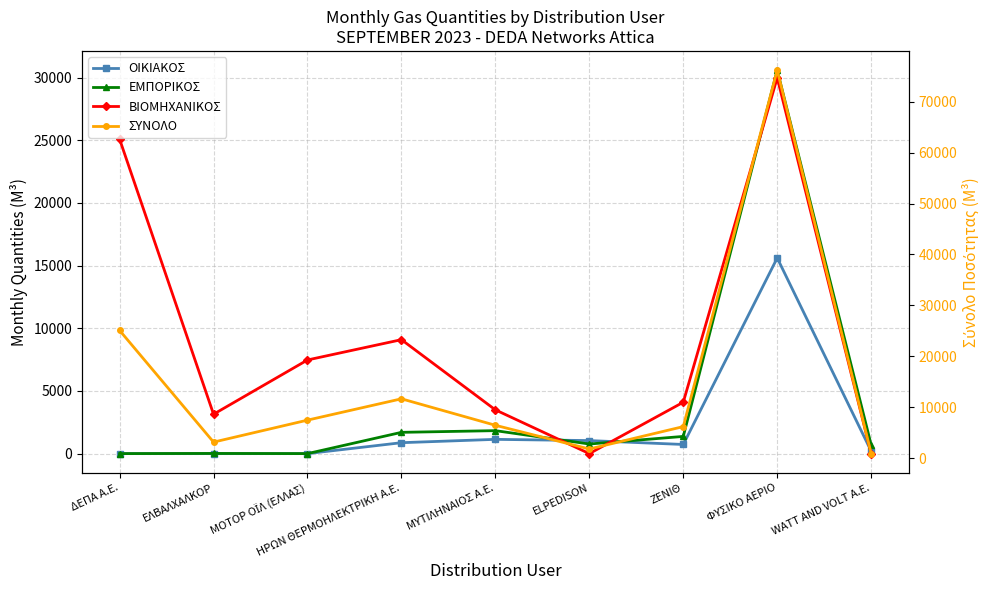

What is the difference between the maximum and minimum values in the ΣΥΝΟΛΟ series?

75303.9